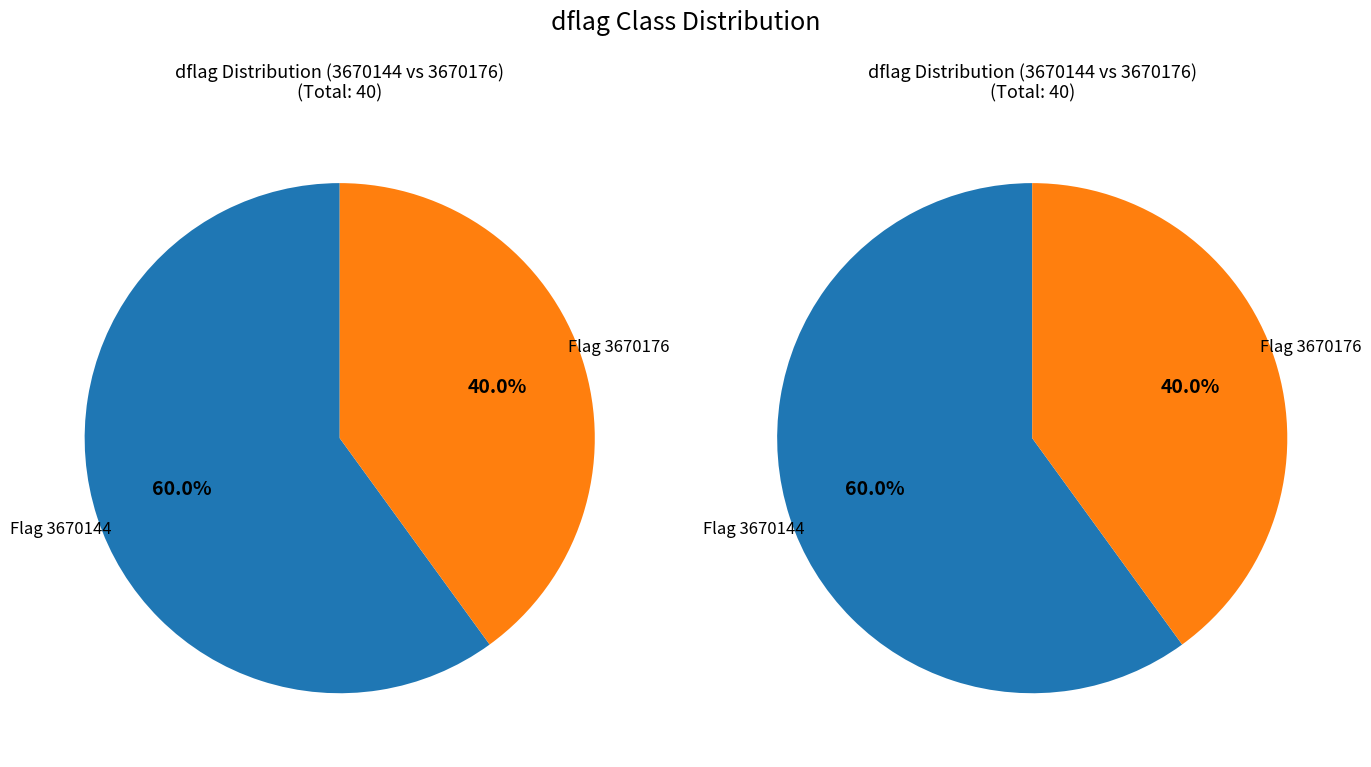

Which has a higher value, dflag_3670144 or dflag_3670176?

dflag_3670144